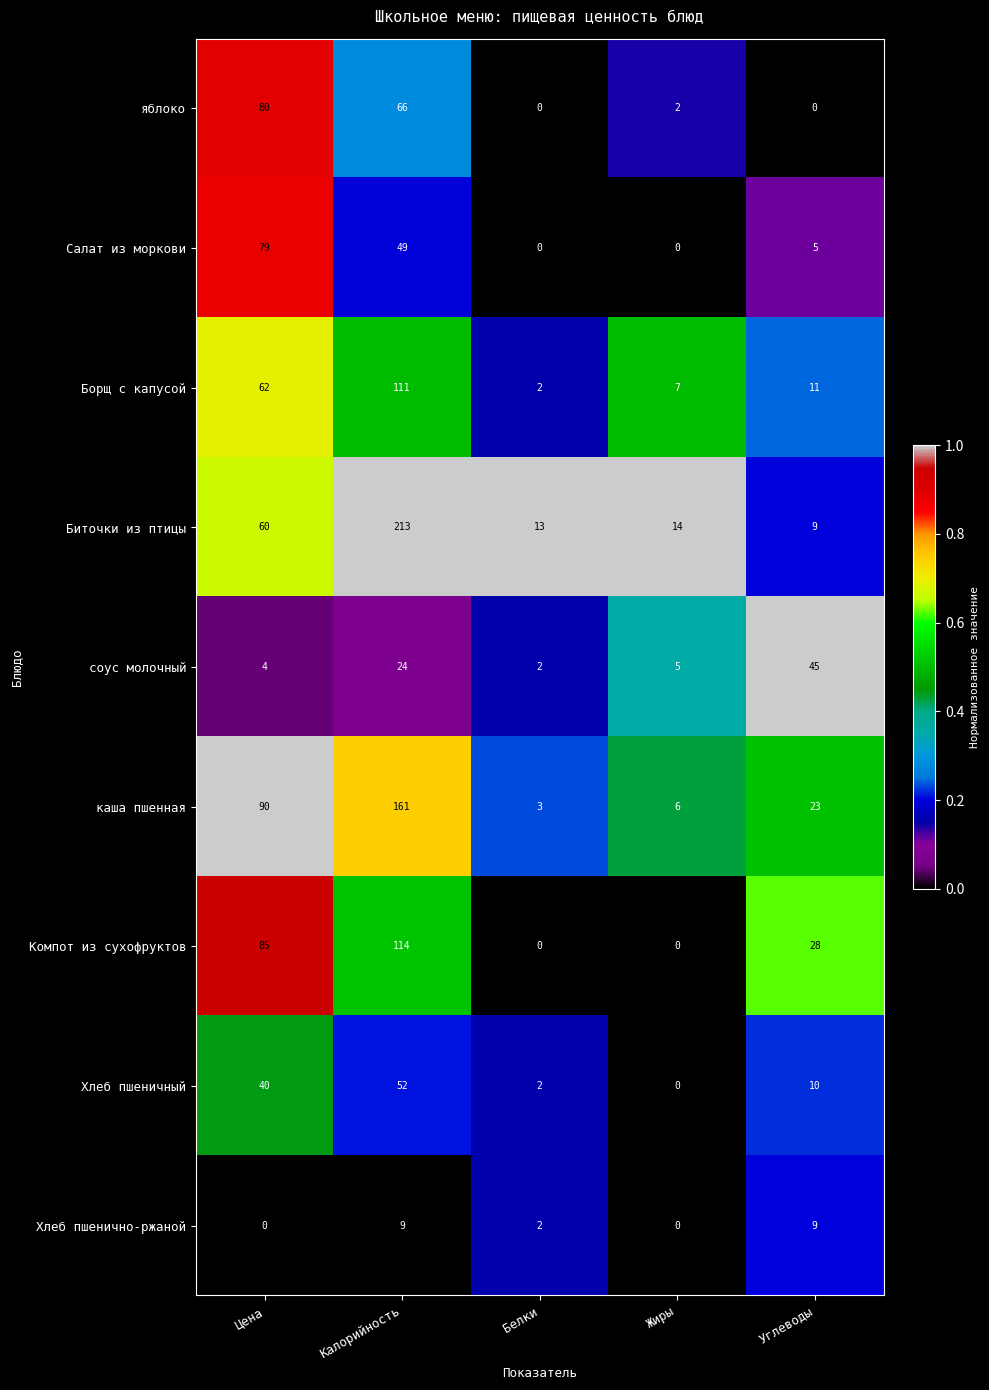

Rank the categories by каша пшенная value from lowest to highest.

Белки, Жиры, Углеводы, Цена, Калорийность